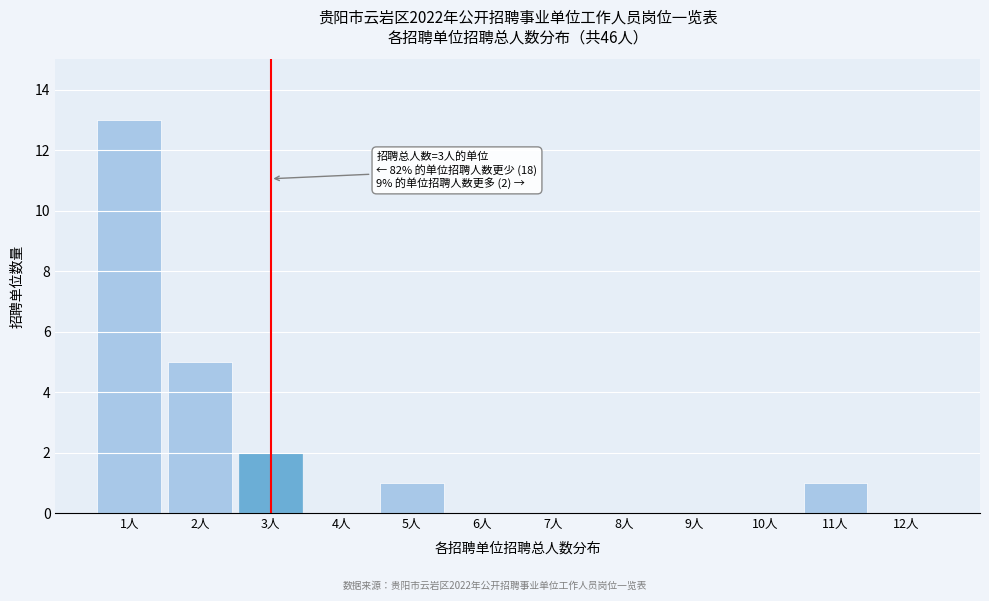

Reading left to right, transcribe all the data shown in this chart.

1人=13	2人=5	3人=2	4人=0	5人=1	6人=0	7人=0	8人=0	9人=0	10人=0	11人=1	12人=0